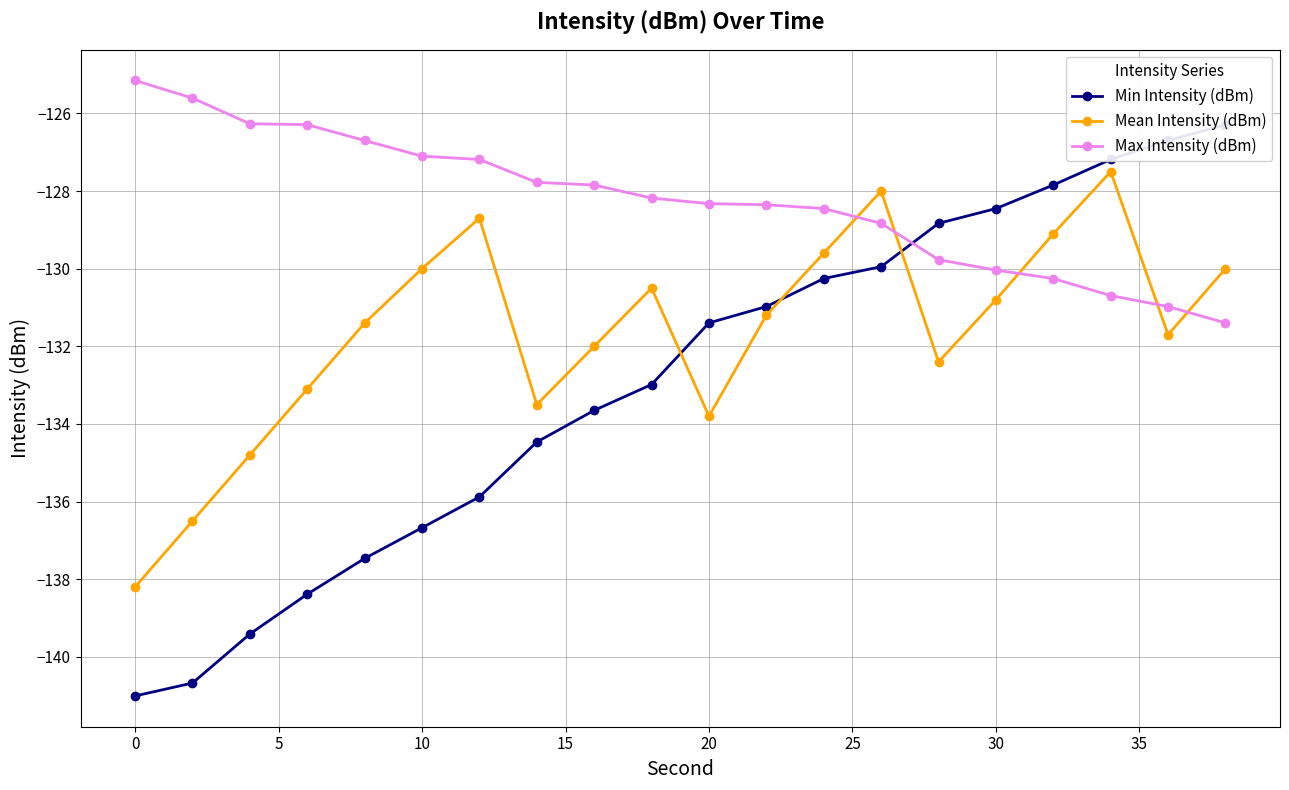

What is the lowest value of the Mean Intensity (dBm) series?

-138.2